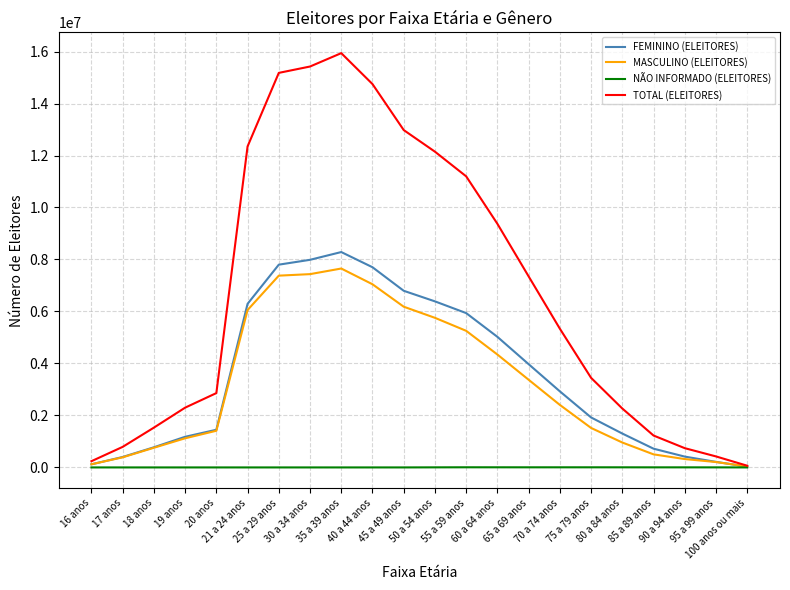

What is the maximum value for FEMININO (ELEITORES)?

8285787